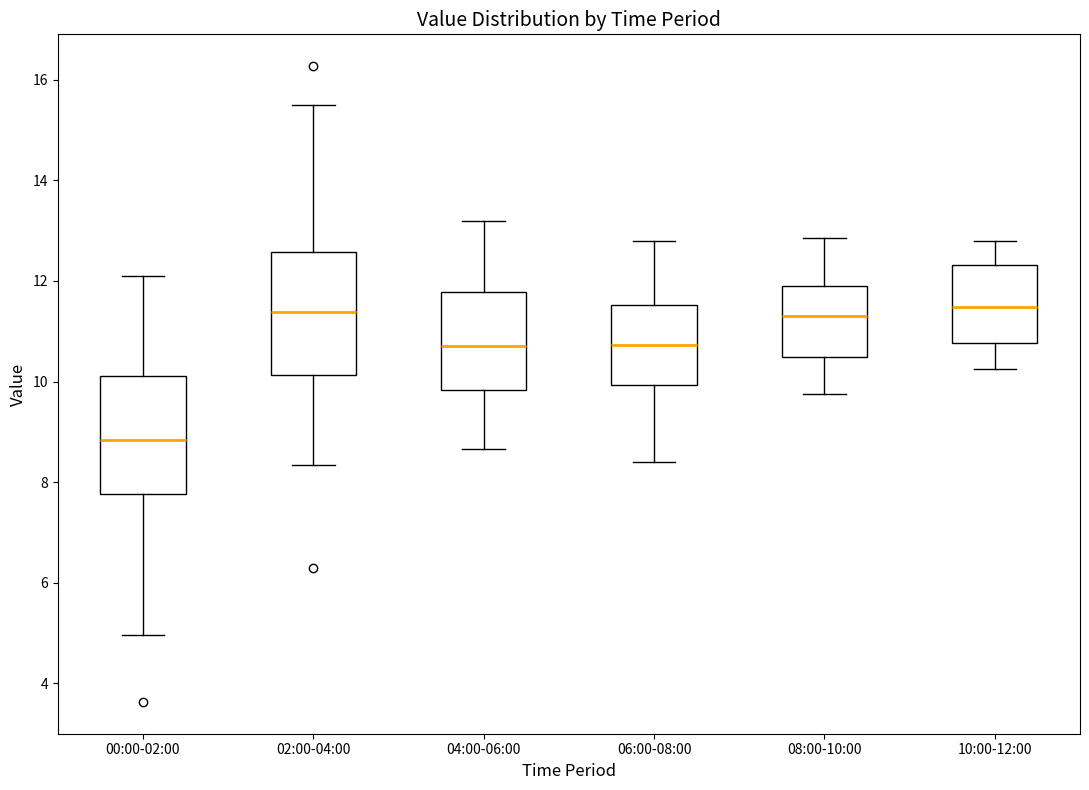

Where does the lower whisker of the box for 00:00-02:00 end on the y-axis? The values are not printed on the chart, so give them approximately, as read against the axis.

5.0